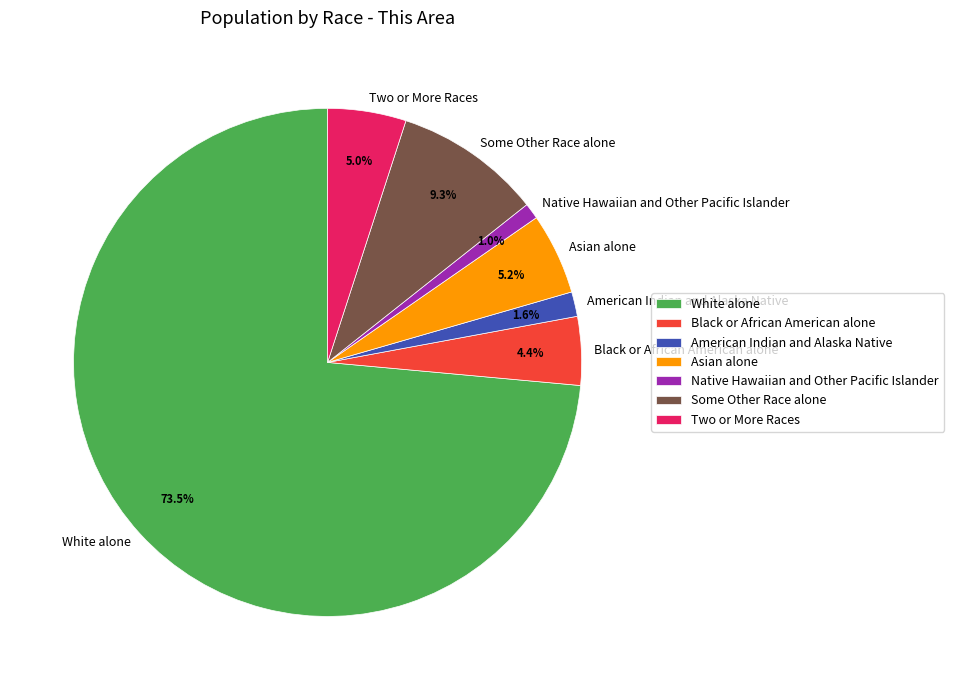

How many slices are in this pie chart?

7